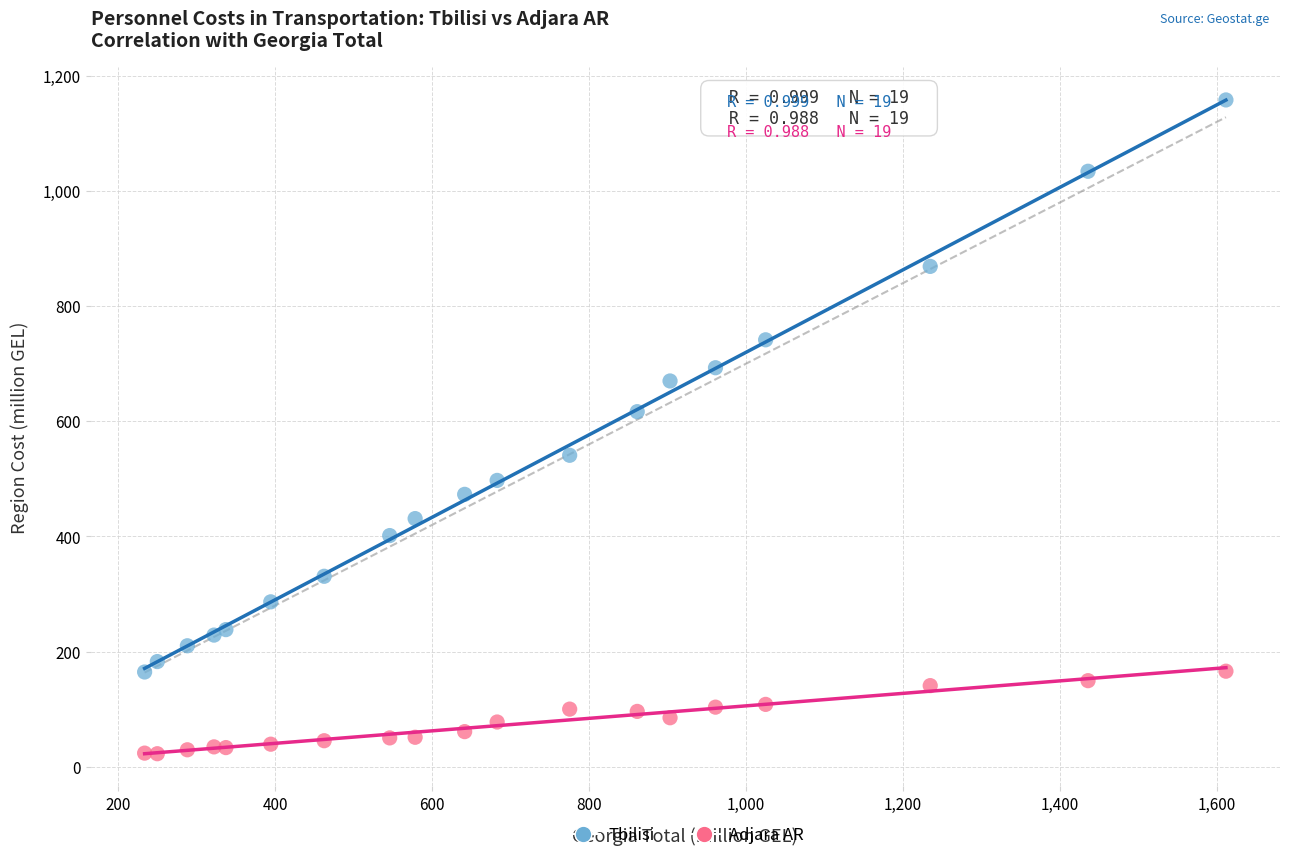

Which series has the widest spread of Y values?

Tbilisi